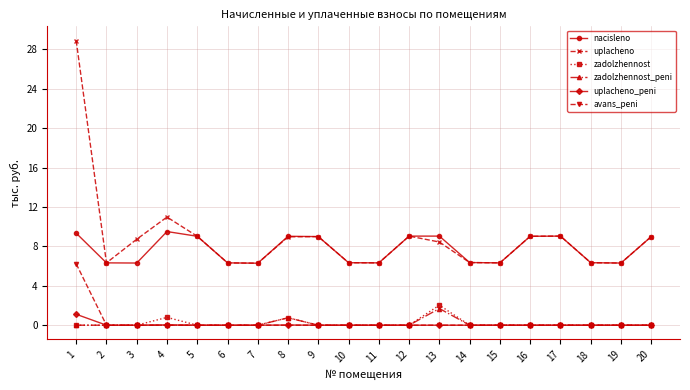

How many lines are shown in the chart?

6